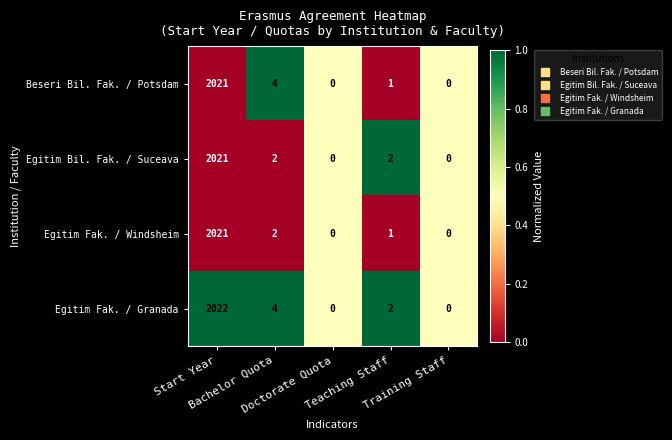

List the series in order of their overall mean, highest first.

Egitim Fak. / Granada, Beseri Bil. Fak. / Potsdam, Egitim Bil. Fak. / Suceava, Egitim Fak. / Windsheim